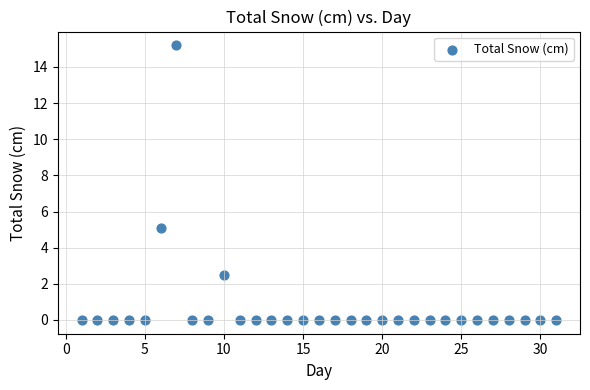

What is the range of Y values (max minus min)?

15.2